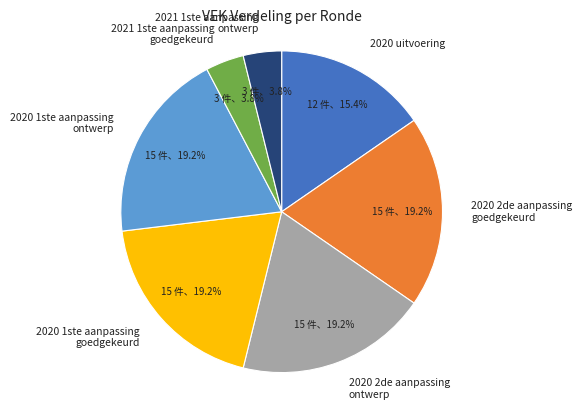

What percentage do 2020 1ste aanpassing goedgekeurd and 2020 2de aanpassing ontwerp together represent?

38.5%